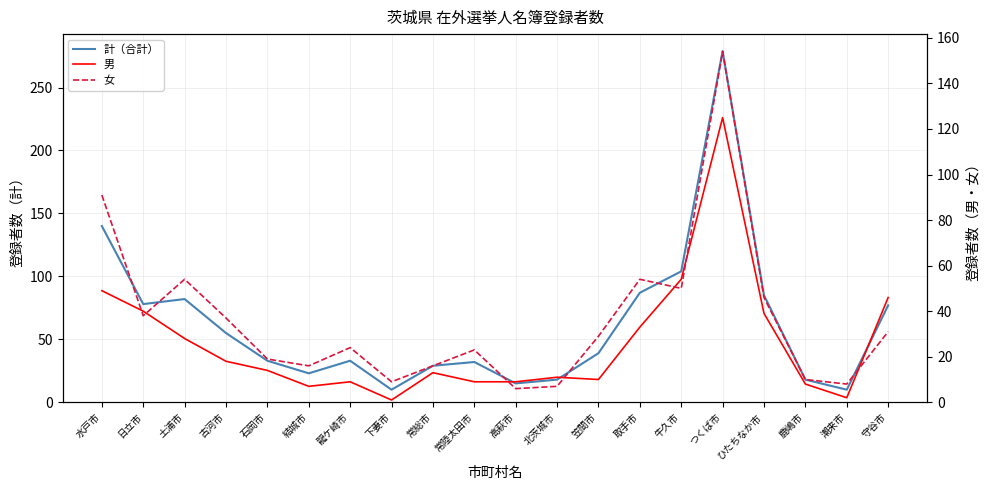

How many interior local valleys does the 女 series have?

6